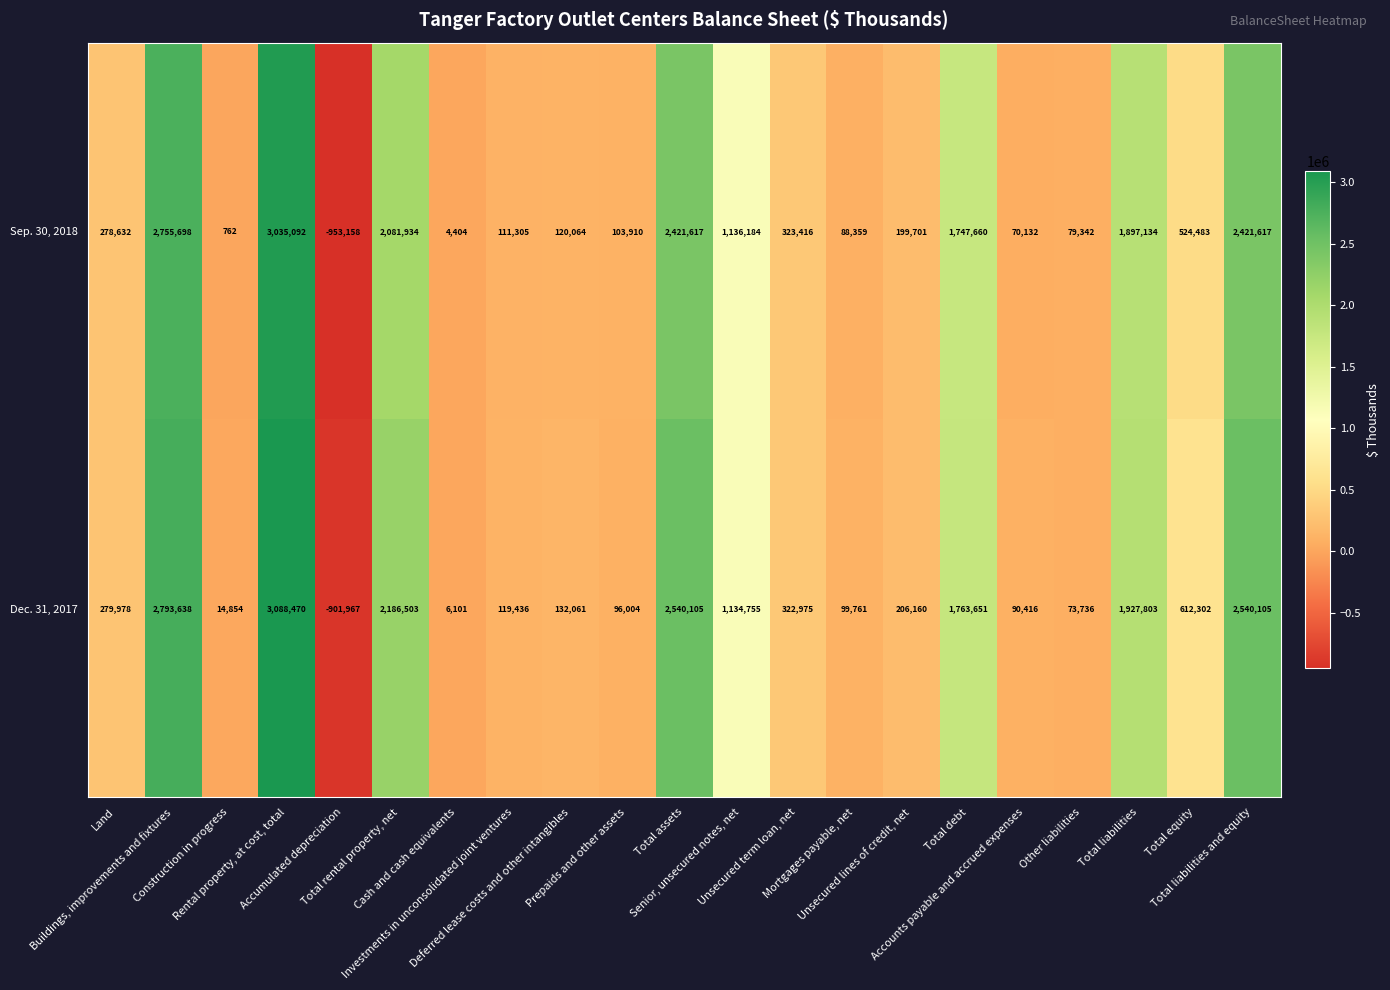

Rank the series by their average value, from highest to lowest.

Dec. 31, 2017, Sep. 30, 2018